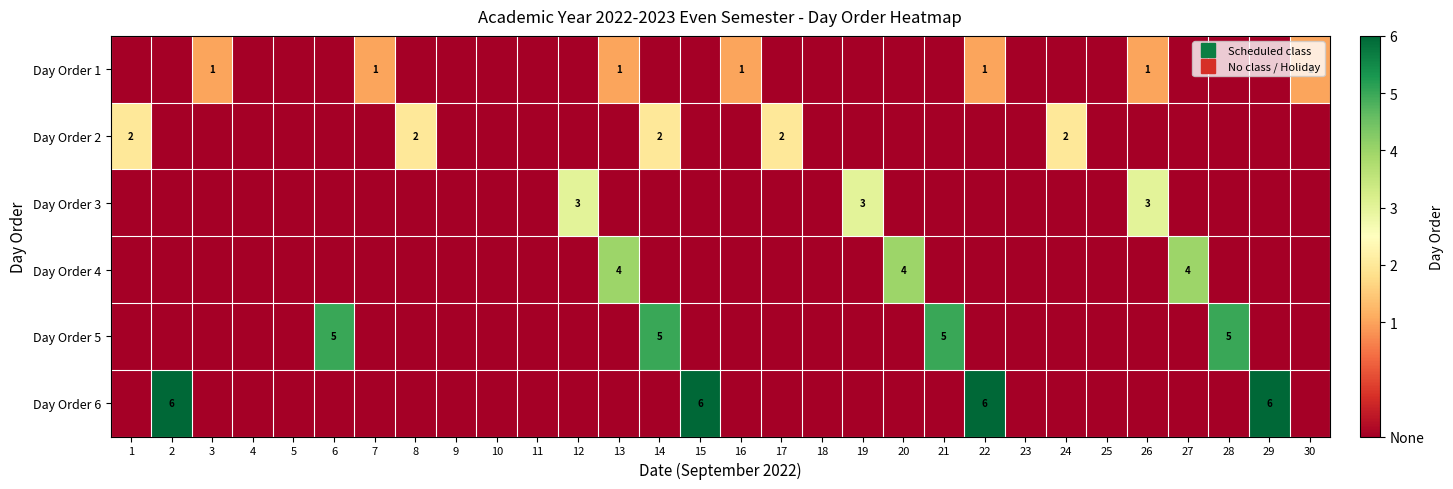

Count the Day Order 4 values in the range -1 to 0.

27